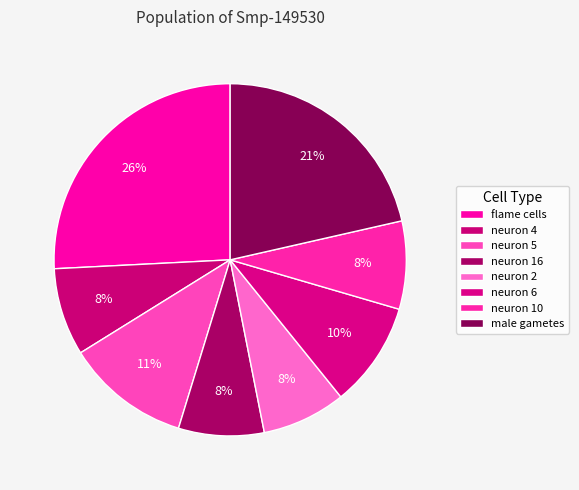

Between neuron 4 and male gametes, which is larger?

male gametes